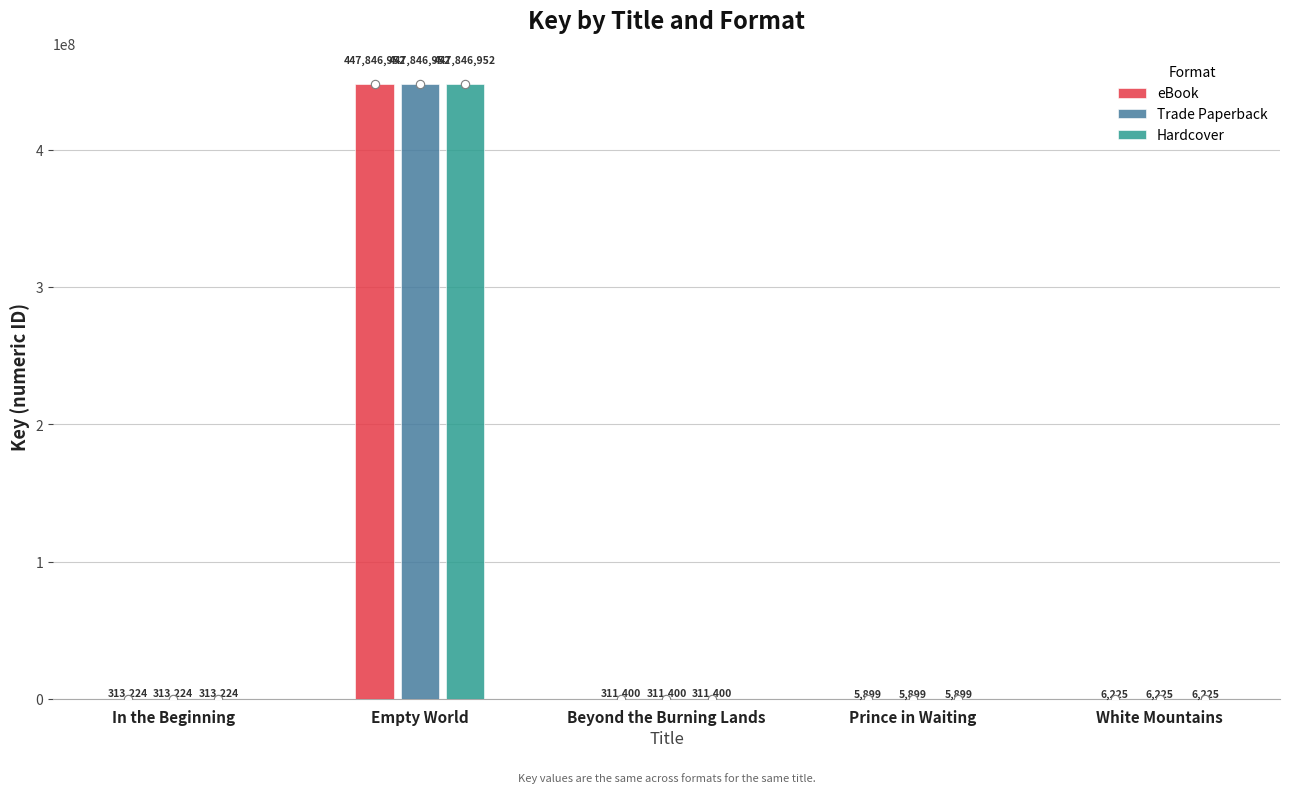

The value of Hardcover at Beyond the Burning Lands is 311400. True or false?

True